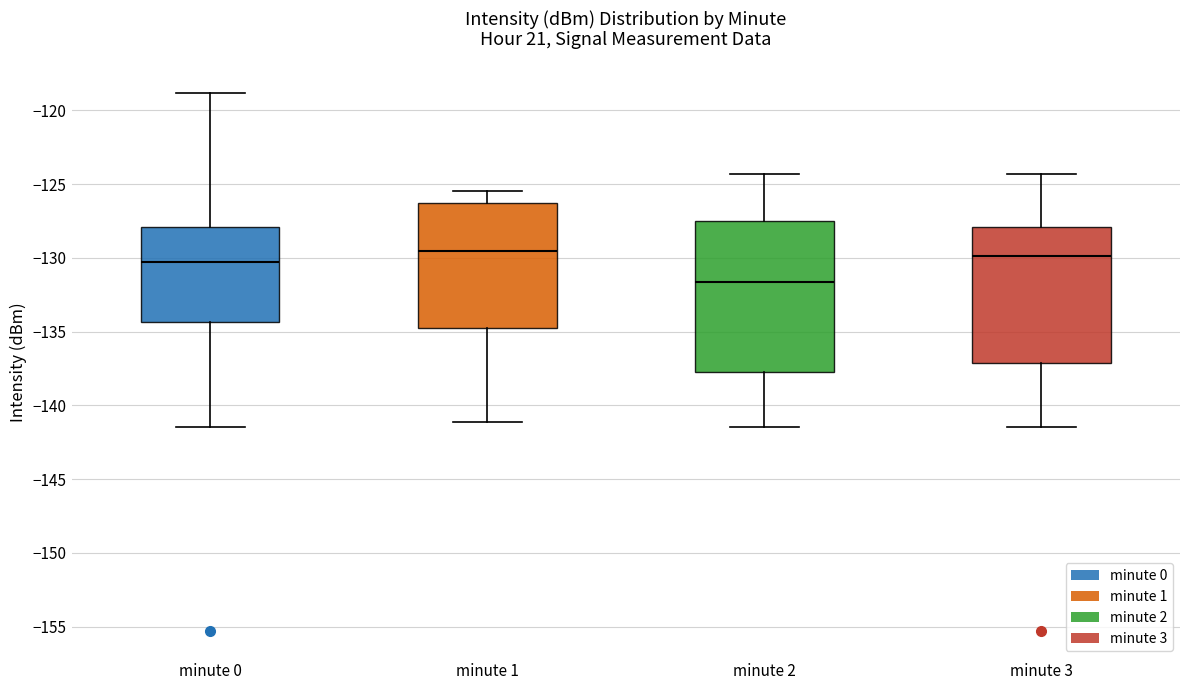

Reading left to right, read every box against the y-axis: the position of its median line, the range the box covers, and the ends of its whiskers. The values are not printed on the chart, so give them approximately, as read against the axis.

minute 0: median -130.5, box -134.5 to -128.0, whiskers -141.5 to -119.0
minute 1: median -129.5, box -134.5 to -126.5, whiskers -141.0 to -125.5
minute 2: median -131.5, box -138.0 to -127.5, whiskers -141.5 to -124.5
minute 3: median -130.0, box -137.0 to -128.0, whiskers -141.5 to -124.5